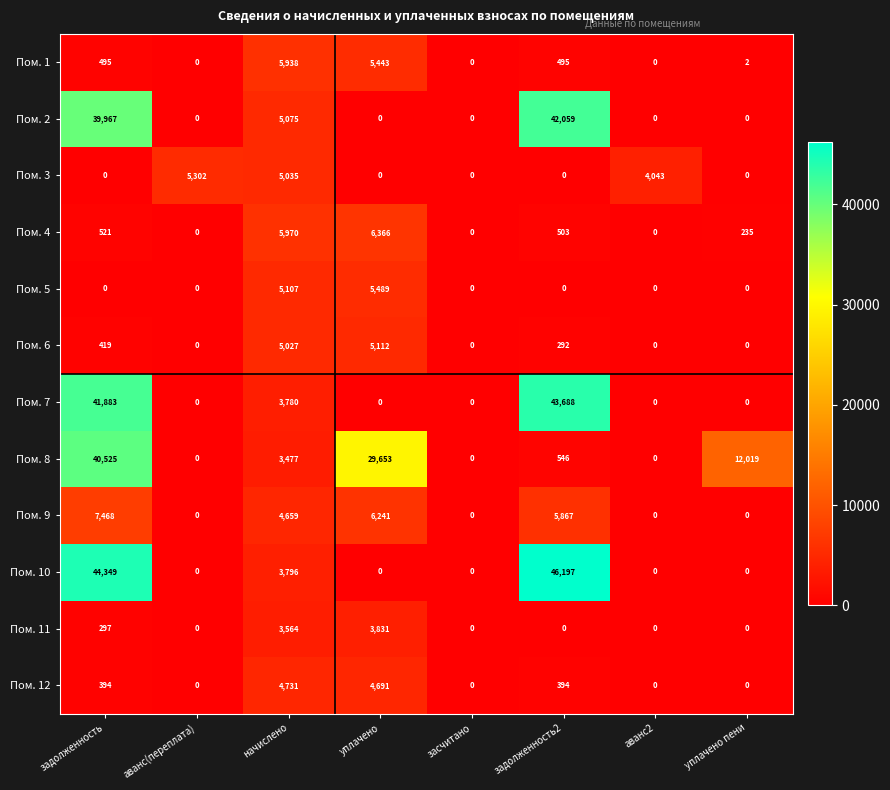

Rank the series at начислено from lowest to highest value.

Пом. 8, Пом. 11, Пом. 7, Пом. 10, Пом. 9, Пом. 12, Пом. 6, Пом. 3, Пом. 2, Пом. 5, Пом. 1, Пом. 4